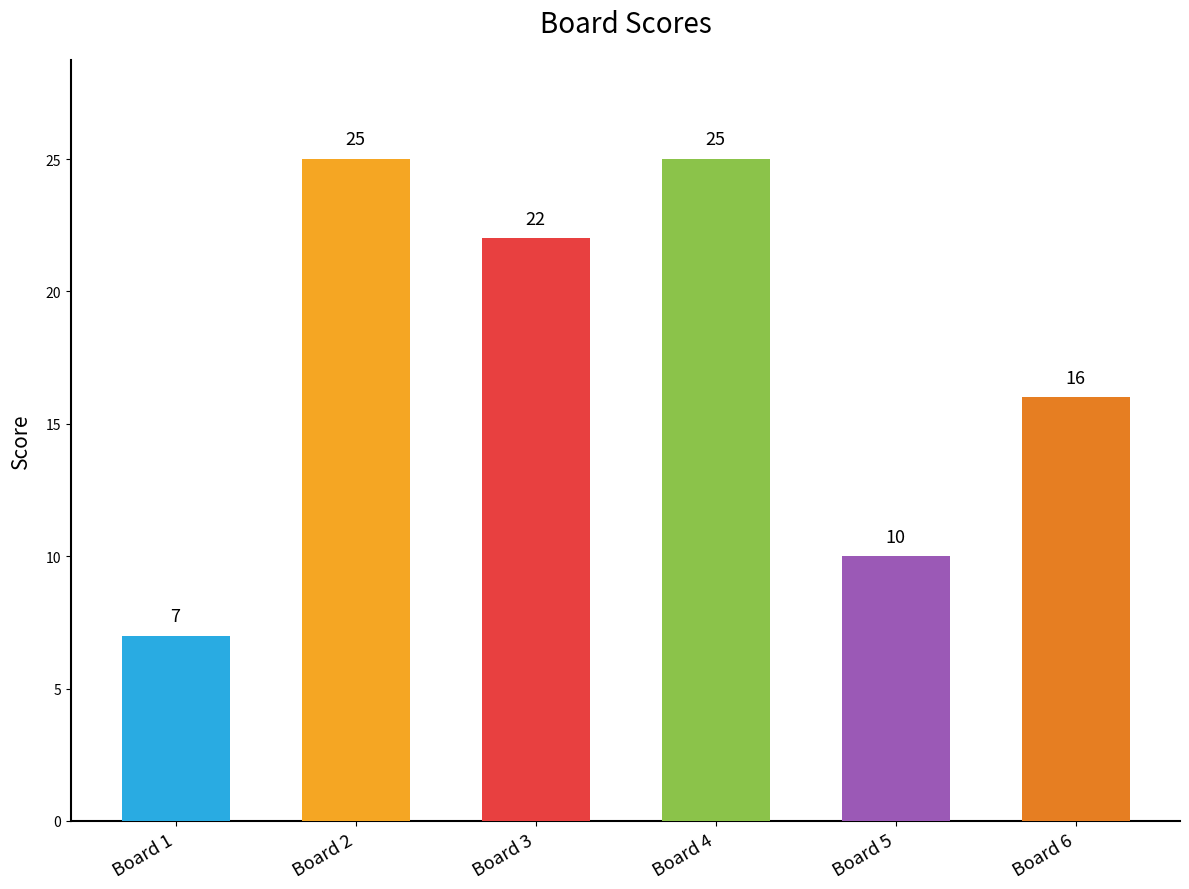

What is the difference between the values at Board 6 and Board 4?

9